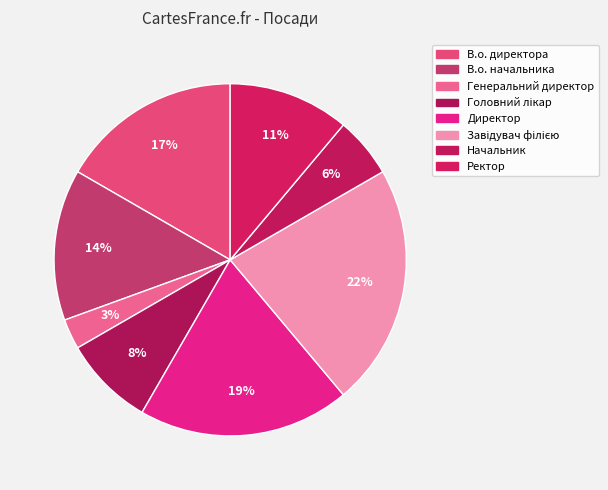

Is Генеральний директор the majority of the pie?

No